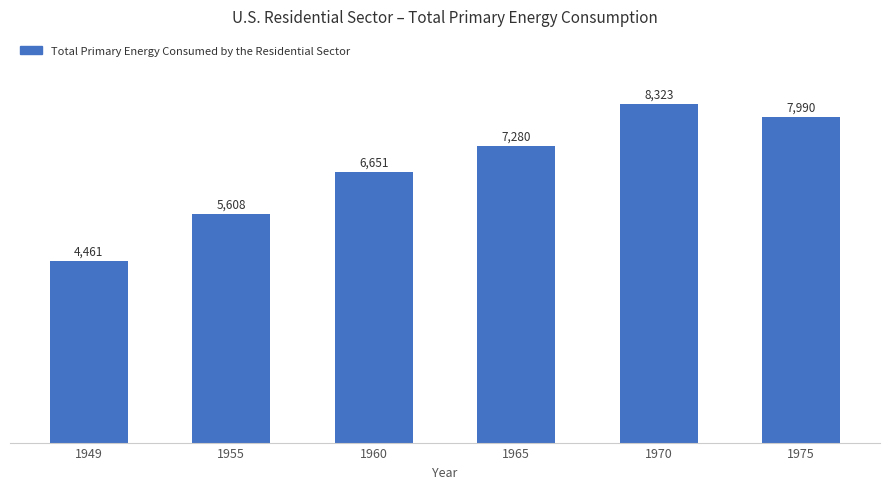

What is the ratio of the value at 1949 to the value at 1975?

0.6